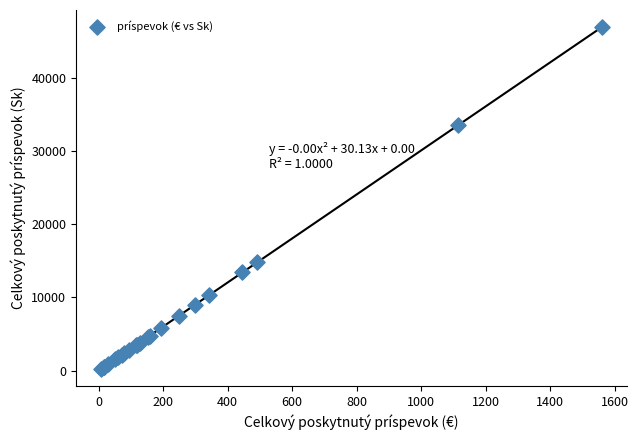

What Y value in the scatter plot is closest to 23607?

14827.4